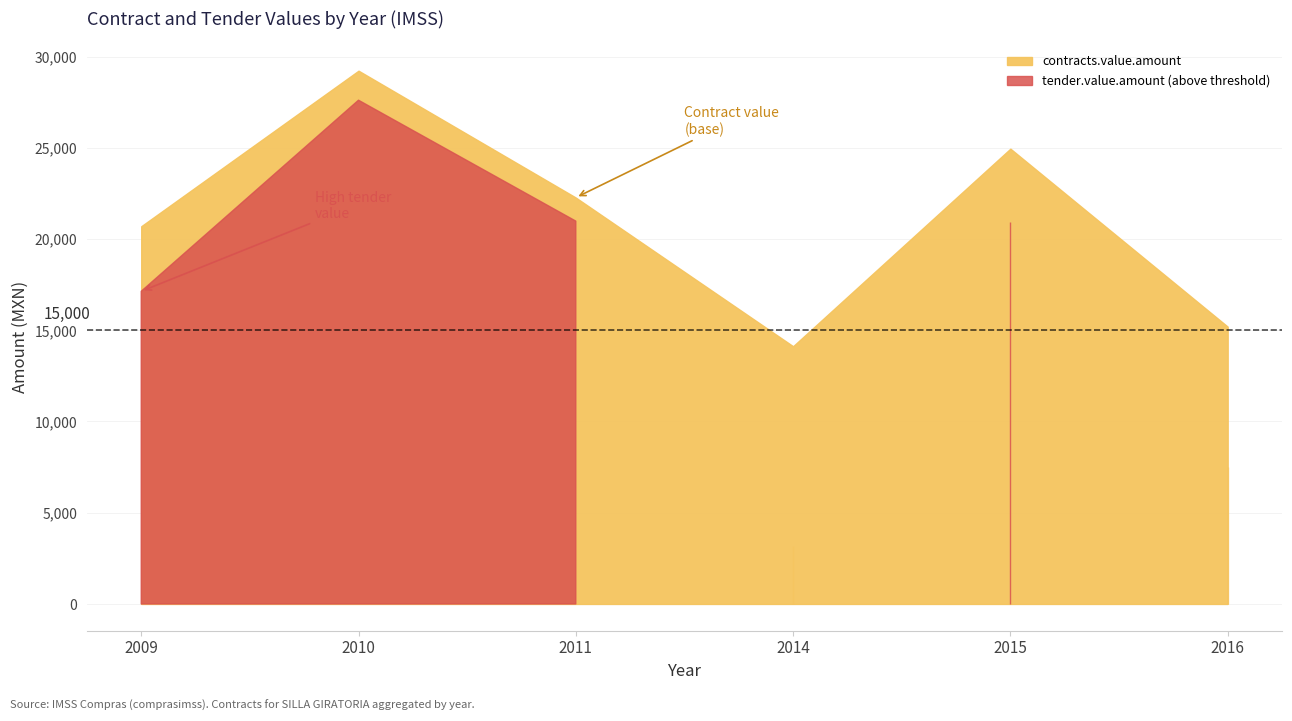

List the series in order of their peak value, highest first.

contracts.value.amount, tender.value.amount